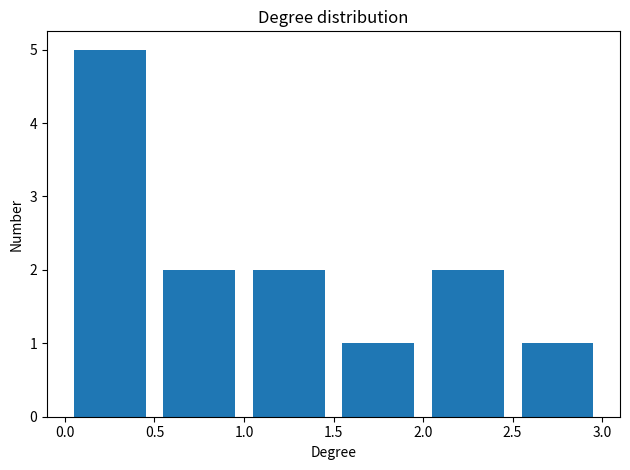

Reading left to right, transcribe this chart: for each bar, give the range it covers on the x-axis and its height. The values are not printed on the chart, so give them approximately, as read against the axis.

0.0 to 0.5: 5
0.5 to 1.0: 2
1.0 to 1.5: 2
1.5 to 2.0: 1
2.0 to 2.5: 2
2.5 to 3.0: 1